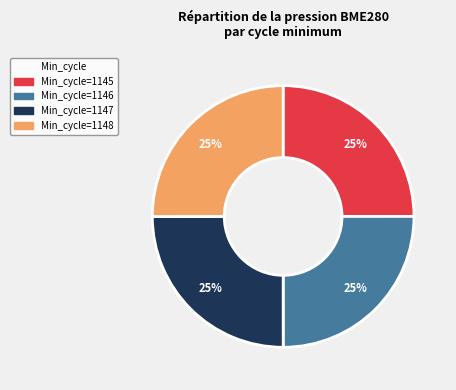

Does any single category account for the majority?

No